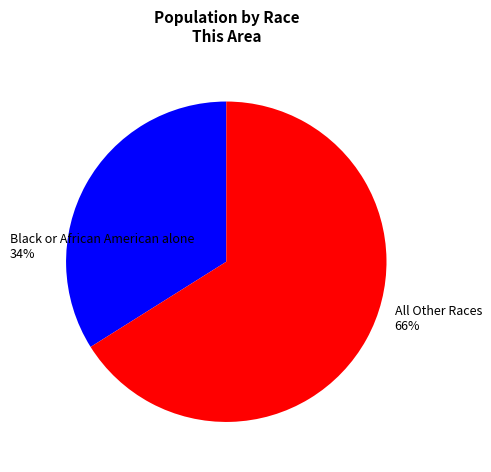

What is the smallest slice in the pie chart?

Black or African American alone